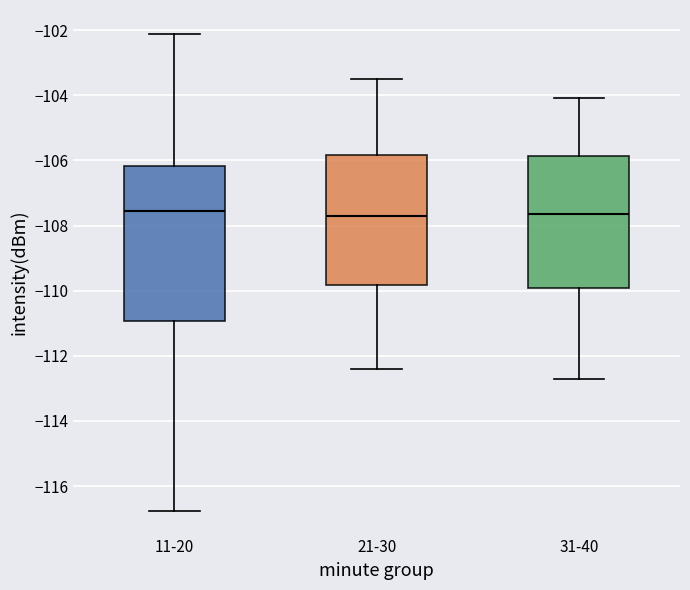

Where is the lower edge of the box for 11-20 on the y-axis? The values are not printed on the chart, so give them approximately, as read against the axis.

-111.0